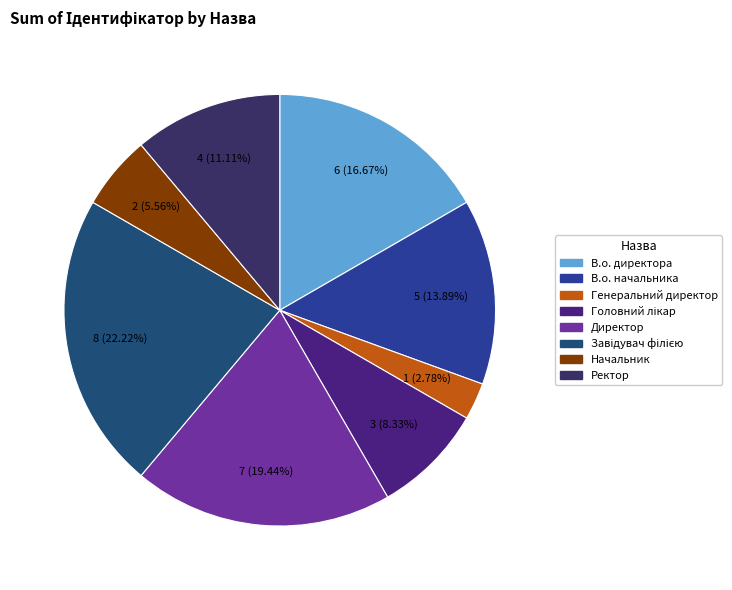

True or false: В.о. директора accounts for 27% of the total.

False